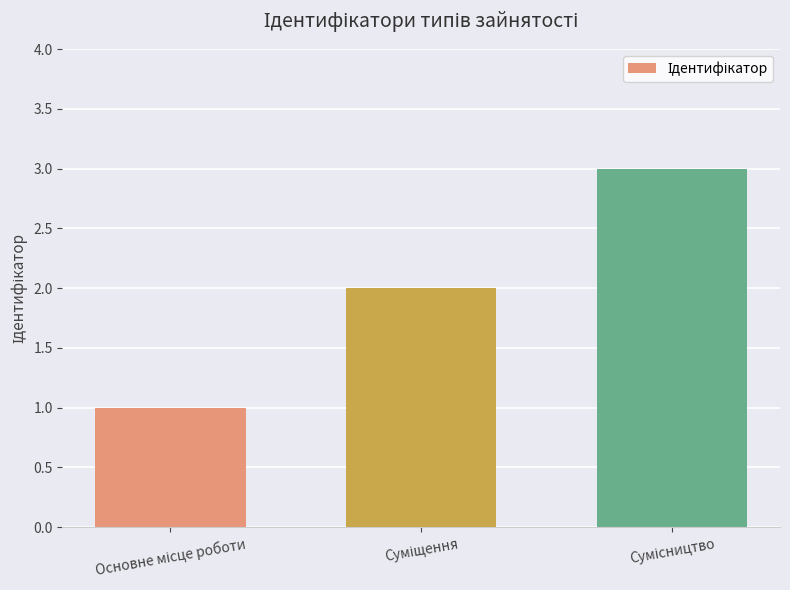

What is the maximum value shown in the chart?

3